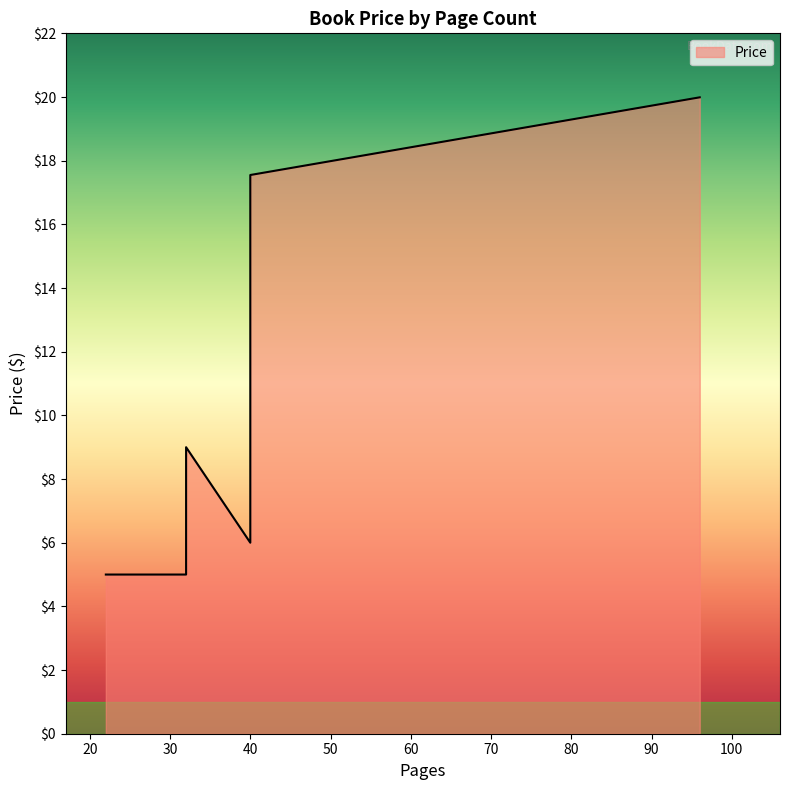

What is the sum of all values?

118.5